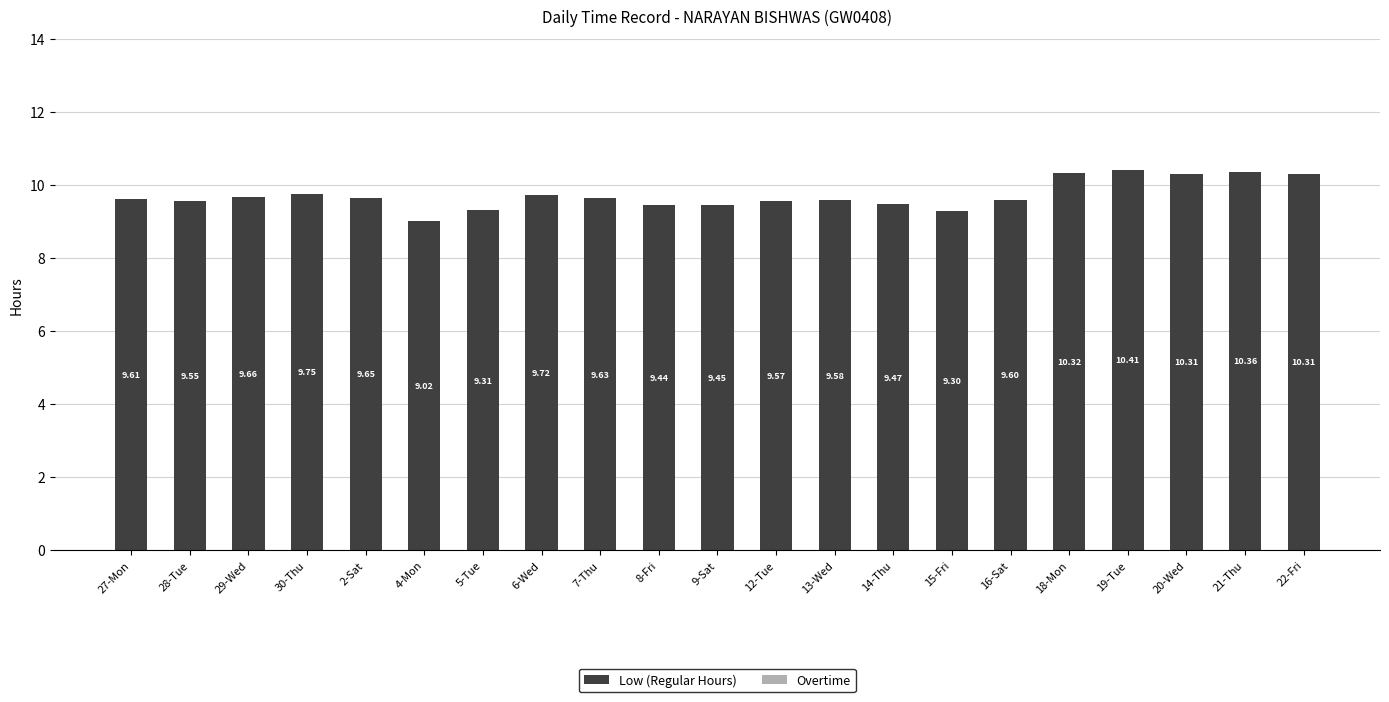

What is the ratio of the value at 16-Sat to the value at 15-Fri?

1.0